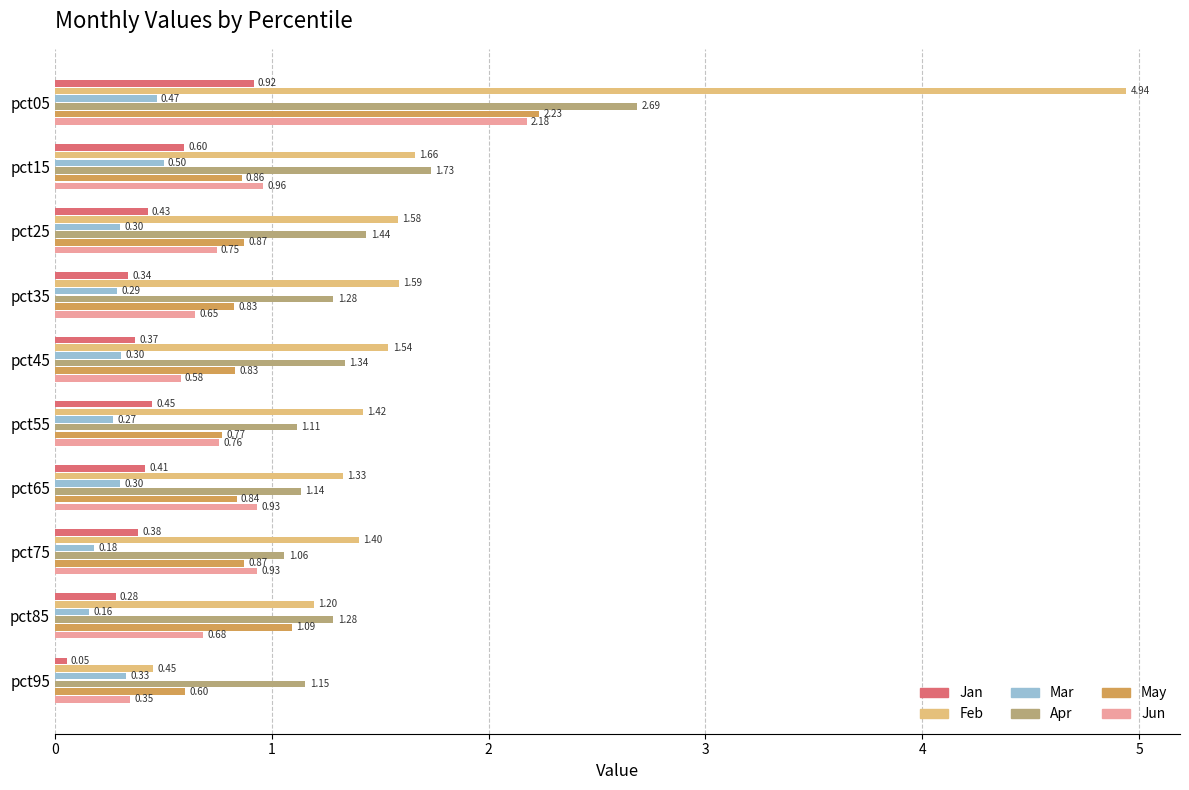

Between pct35 and pct85, which series saw the biggest shift?

Feb